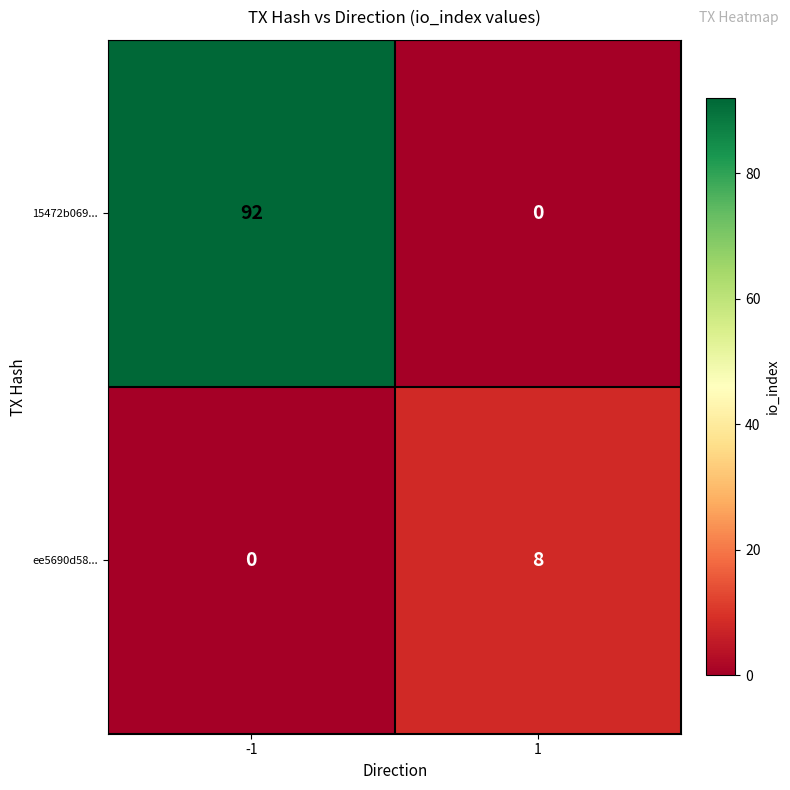

List the series in order of their overall mean, lowest first.

ee5690d58..., 15472b069...